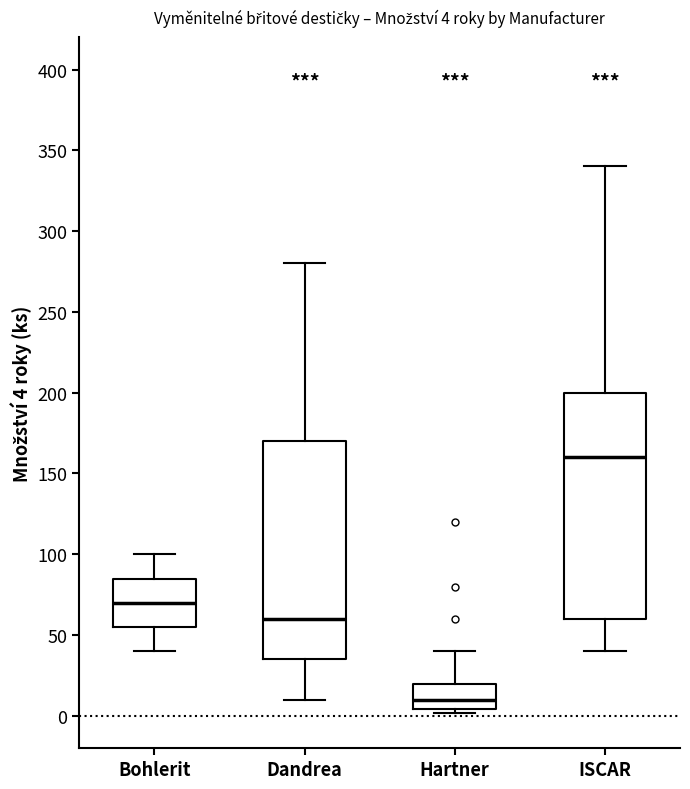

Which box's median line is the lowest?

Hartner